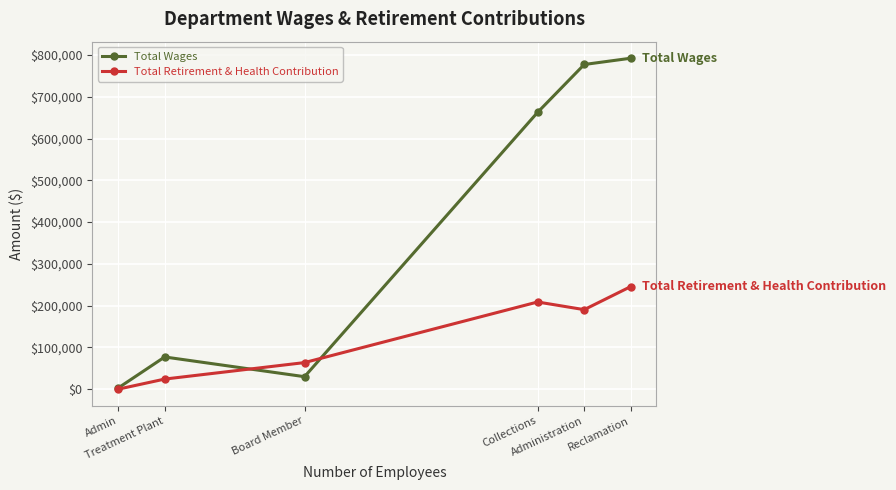

What is the difference between the second highest and minimum values in the Total Retirement & Health Contribution series?

208765